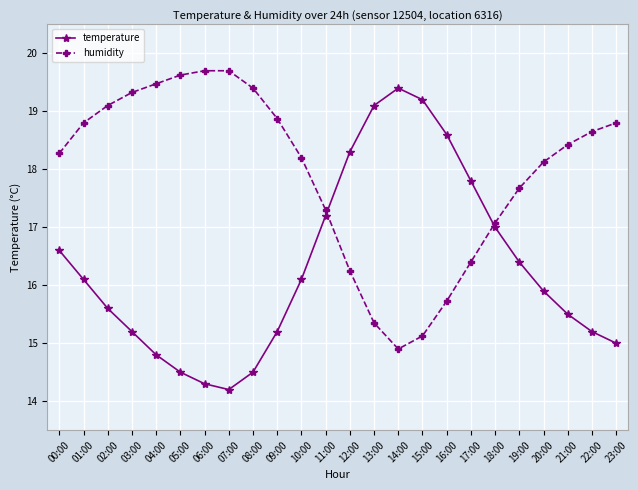

What is the sum of the temperature values at 09:00 and 23:00?

30.2